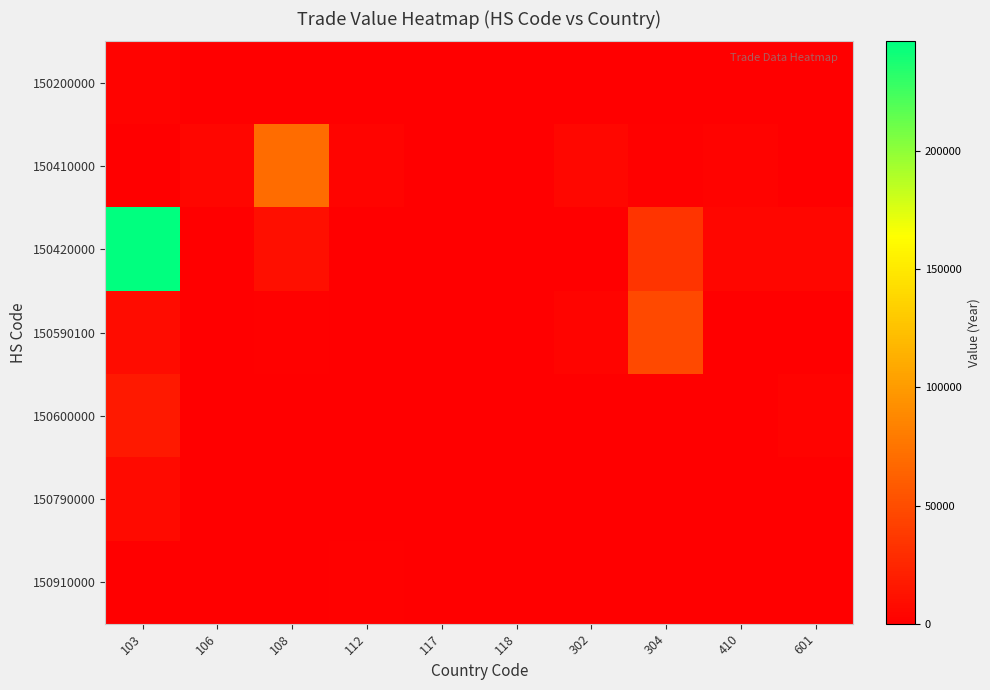

Reading right to left, list all the values displayed in this chart.

150200000: 601=0	410=0	304=0	302=0	118=0	117=0	112=0	108=0	106=0	103=2160
150410000: 601=0	410=2392	304=1890	302=5670	118=0	117=300	112=3480	108=70221	106=4371	103=0
150420000: 601=4187	410=3885	304=33954	302=0	118=0	117=0	112=887	108=9818	106=660	103=246391
150590100: 601=254	410=0	304=47466	302=3157	118=278	117=572	112=0	108=1682	106=256	103=8055
150600000: 601=2326	410=0	304=0	302=0	118=0	117=0	112=0	108=0	106=230	103=16468
150790000: 601=0	410=0	304=0	302=0	118=0	117=0	112=0	108=0	106=0	103=6930
150910000: 601=0	410=0	304=0	302=0	118=0	117=0	112=1578	108=0	106=0	103=0